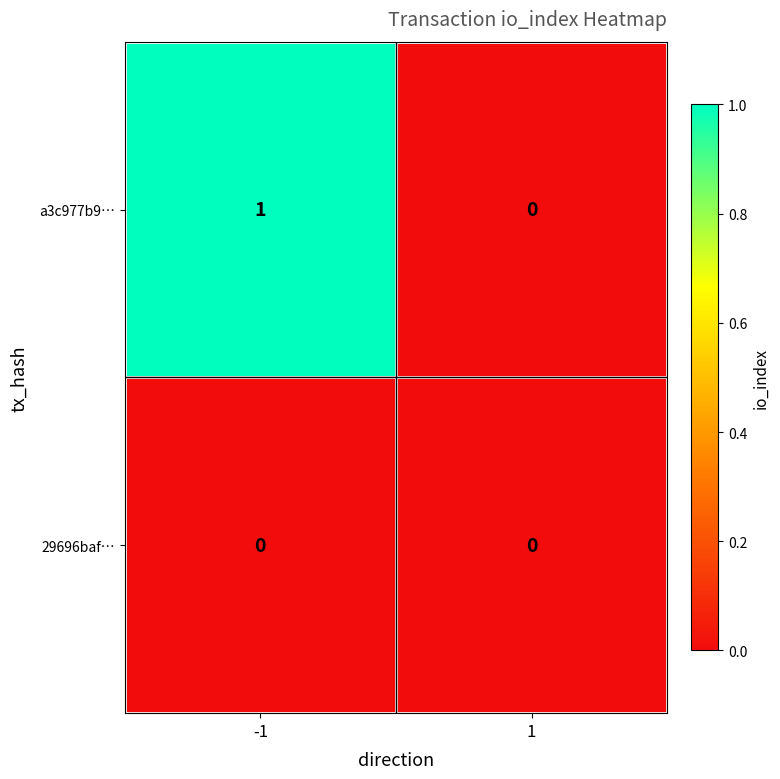

Which series has the largest total across all categories?

a3c977b9…